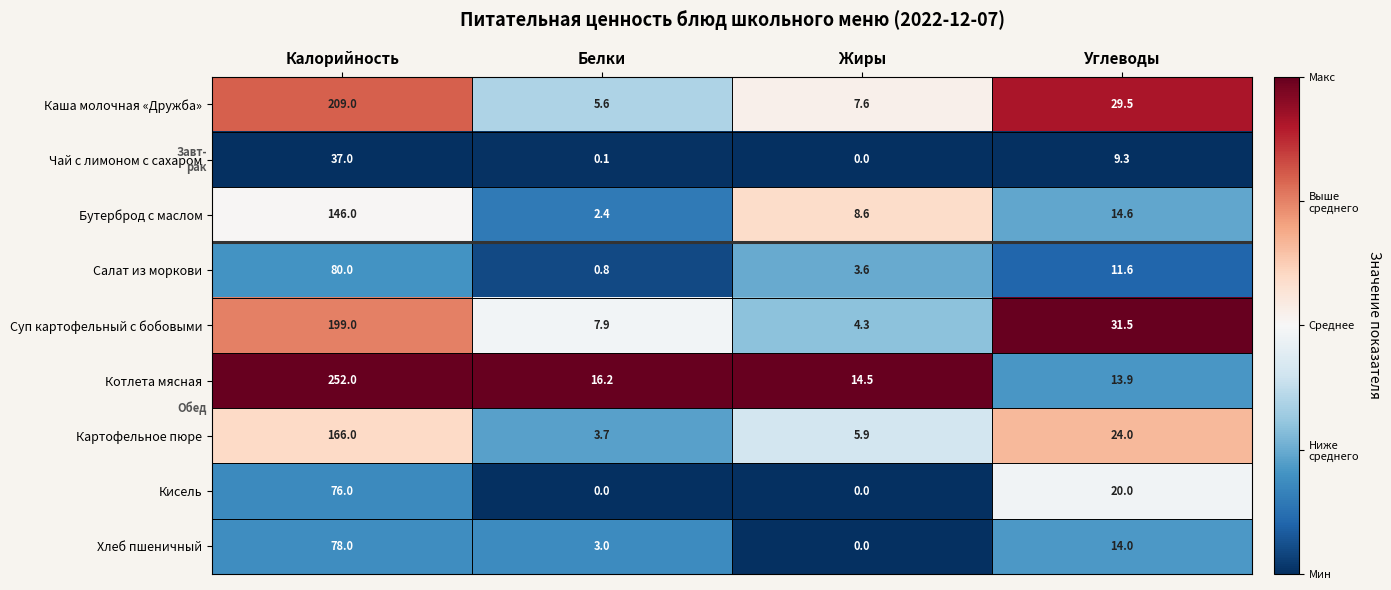

Which series has the widest spread of values?

Котлета мясная